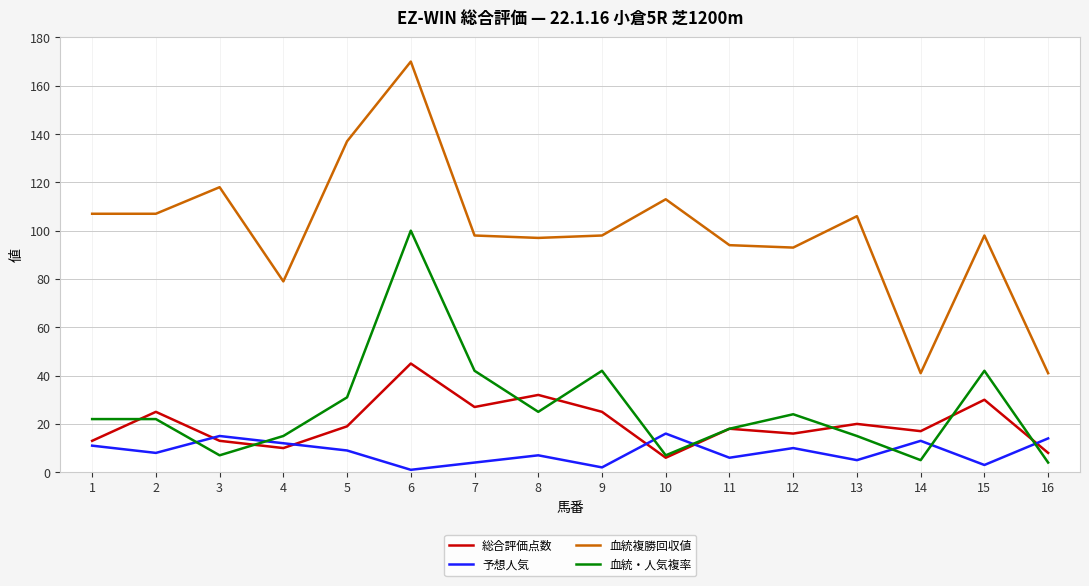

Where is the first local maximum for 総合評価点数?

2